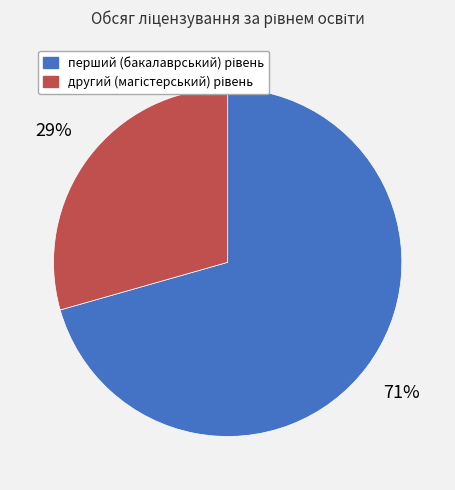

To the nearest percent, what is the average slice percentage?

50%